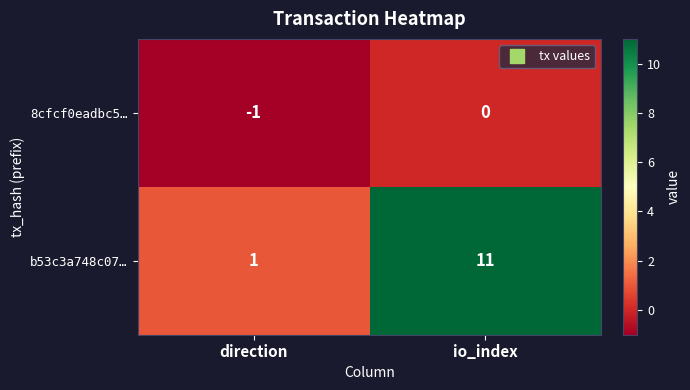

How many data points does each series have?

2